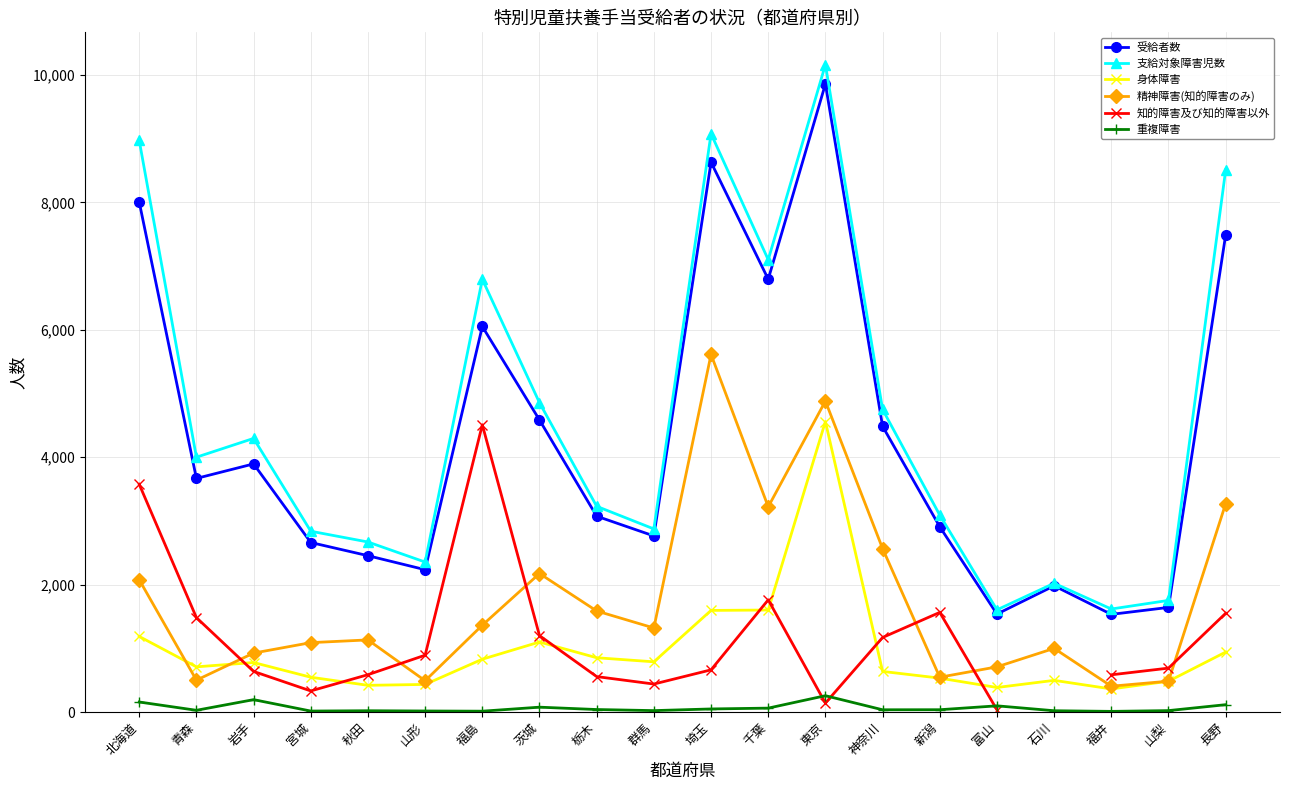

What is the maximum value shown in the chart?

10162.0